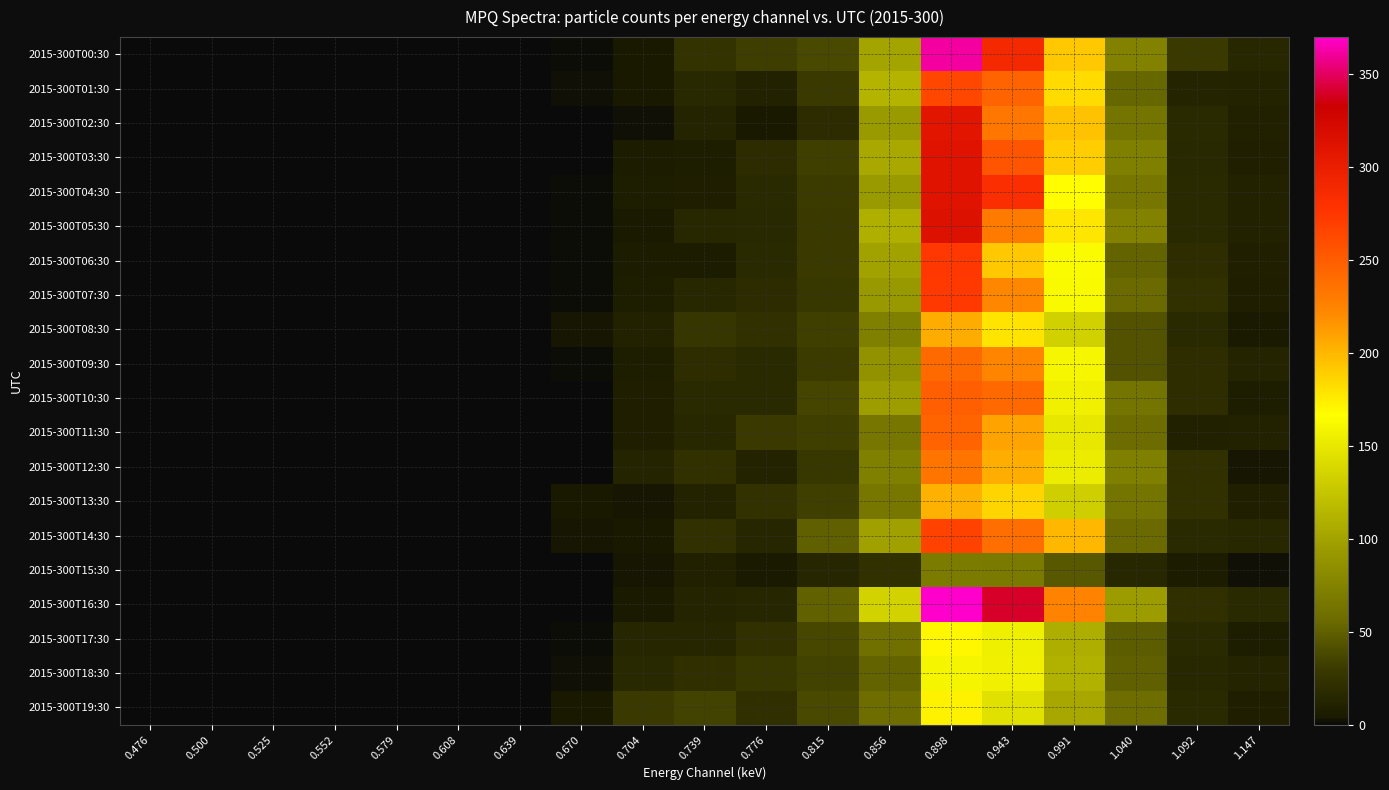

Rank the series by their maximum value, from highest to lowest.

2015-300T16:30, 2015-300T00:30, 2015-300T05:30, 2015-300T03:30, 2015-300T04:30, 2015-300T02:30, 2015-300T06:30, 2015-300T07:30, 2015-300T14:30, 2015-300T01:30, 2015-300T10:30, 2015-300T11:30, 2015-300T09:30, 2015-300T12:30, 2015-300T08:30, 2015-300T13:30, 2015-300T19:30, 2015-300T17:30, 2015-300T18:30, 2015-300T15:30